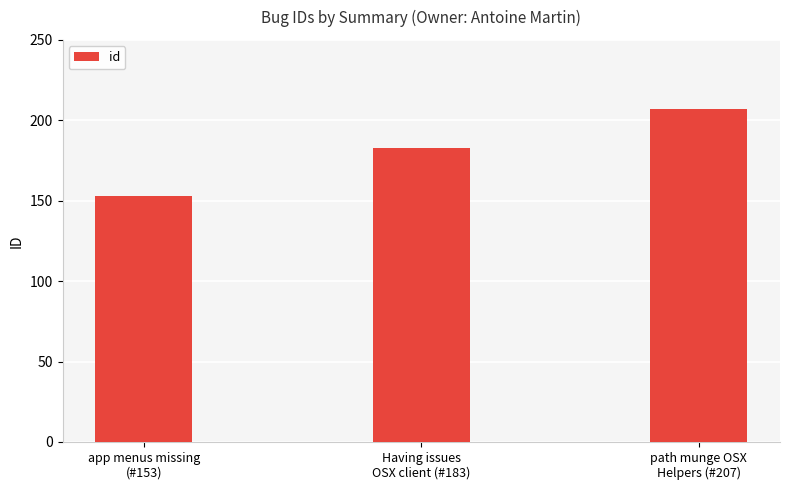

Reading left to right, extract all data points from this chart.

153	183	207